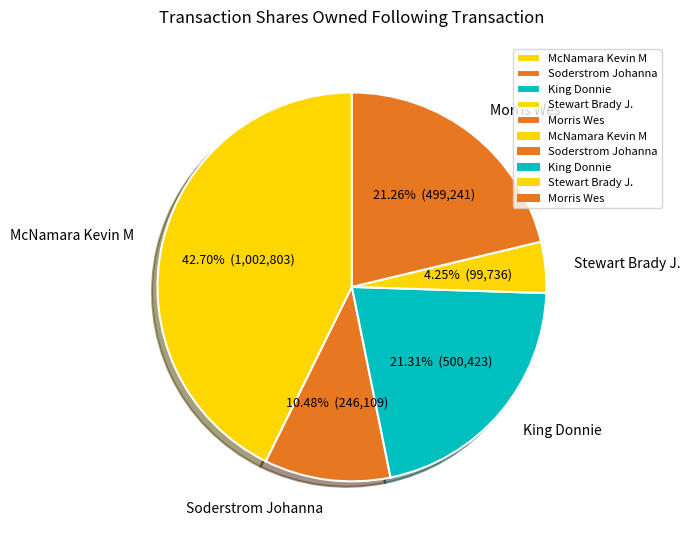

Approximately how many times larger is the value at King Donnie compared to Stewart Brady J.?

5.0